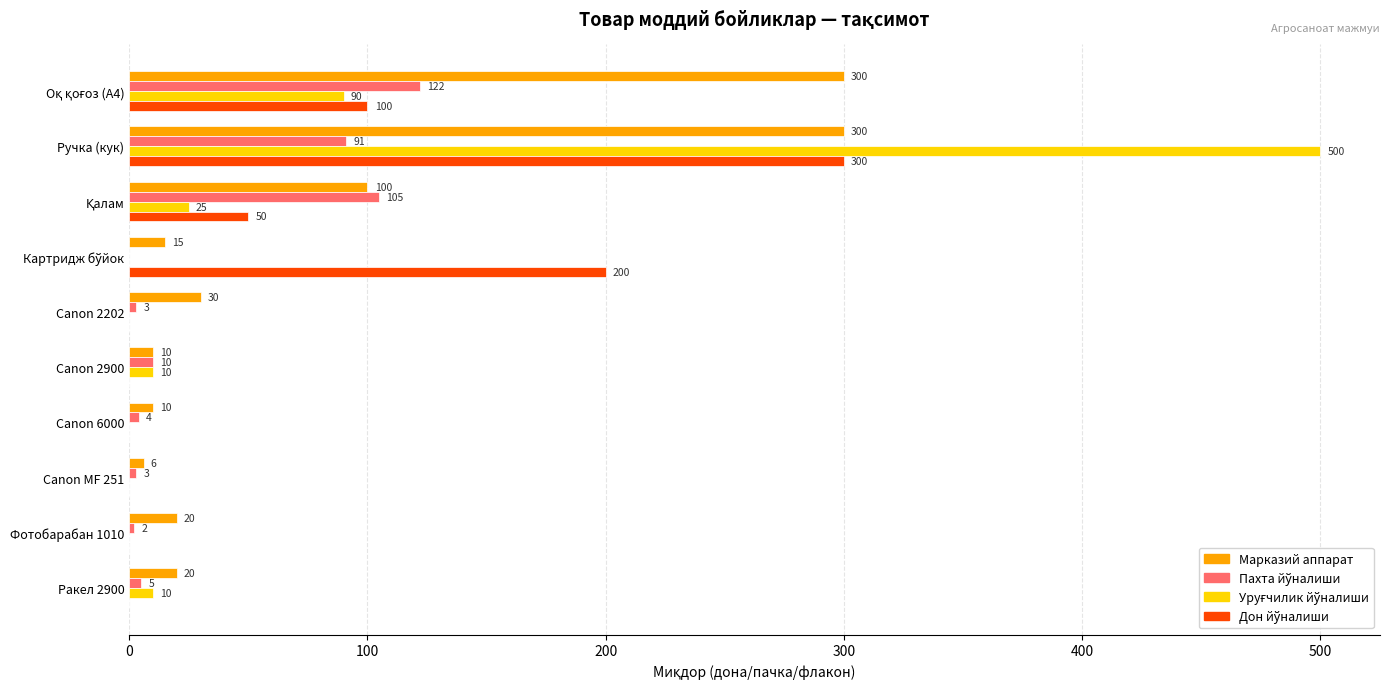

At which category is the sum across all series the highest?

Ручка (кук)